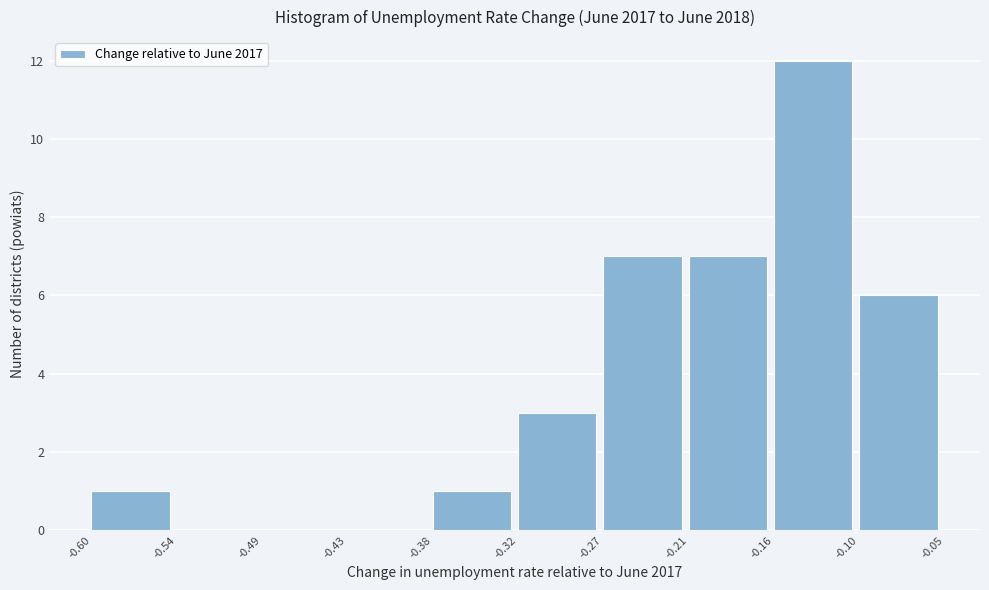

Which range on the x-axis has the tallest bar?

-0.16 to -0.10